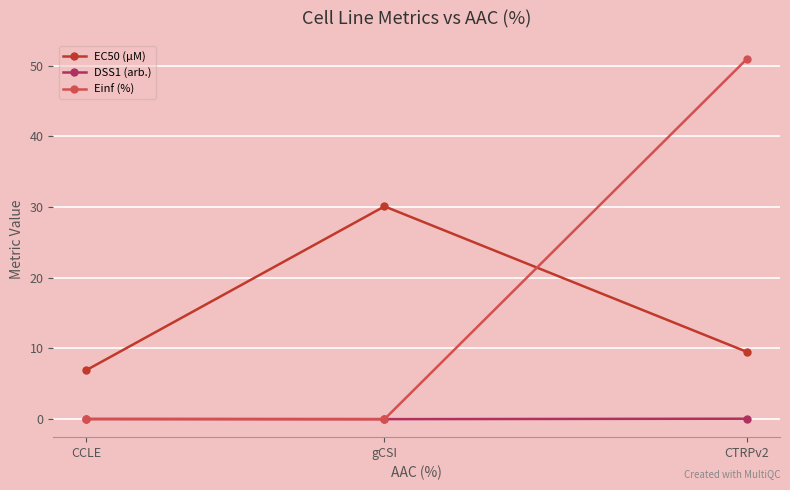

How many data points in EC50 (µM) are above 9?

2